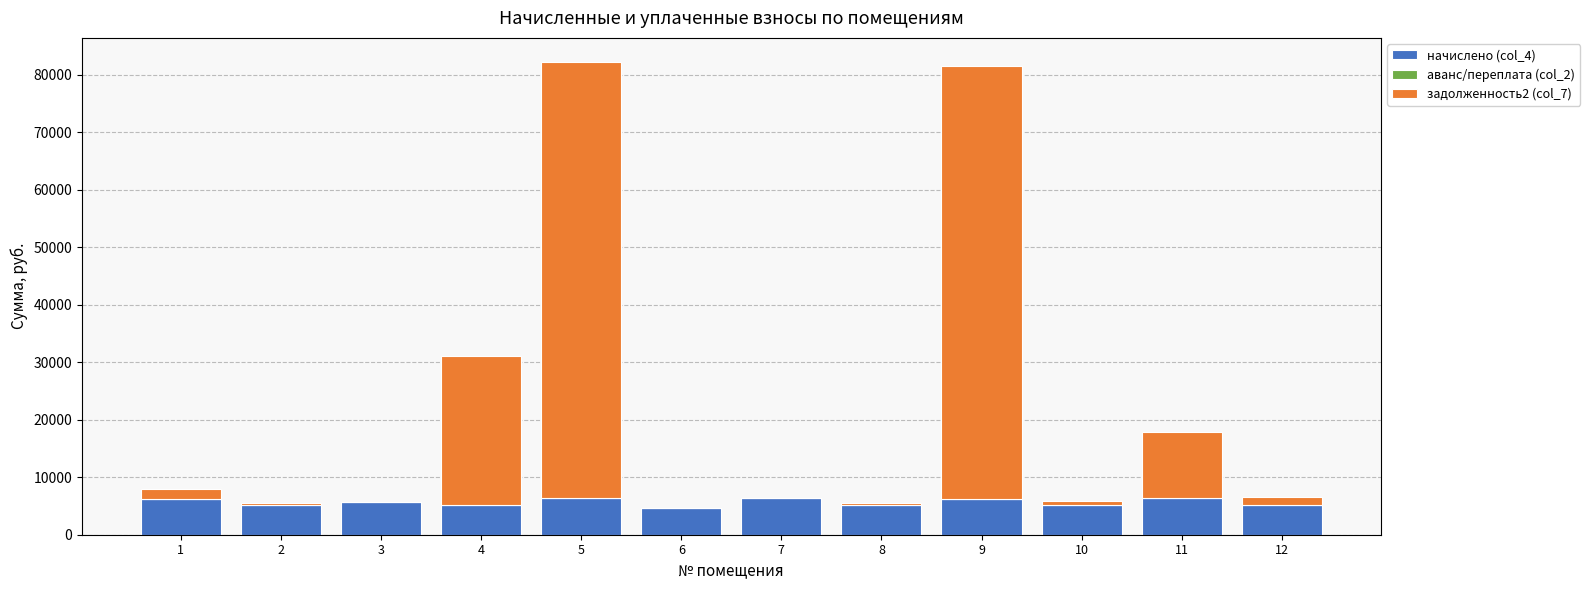

The value of начислено (col_4) at 7 is 10780.1. True or false?

False